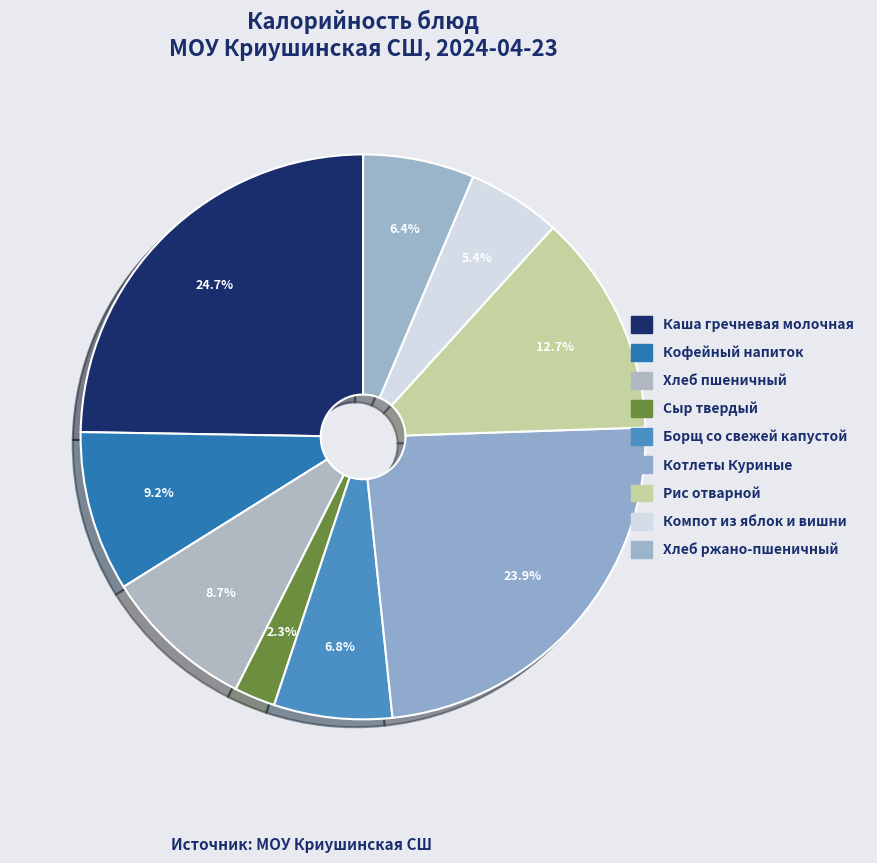

Which category has the biggest portion of the pie?

Каша гречневая молочная